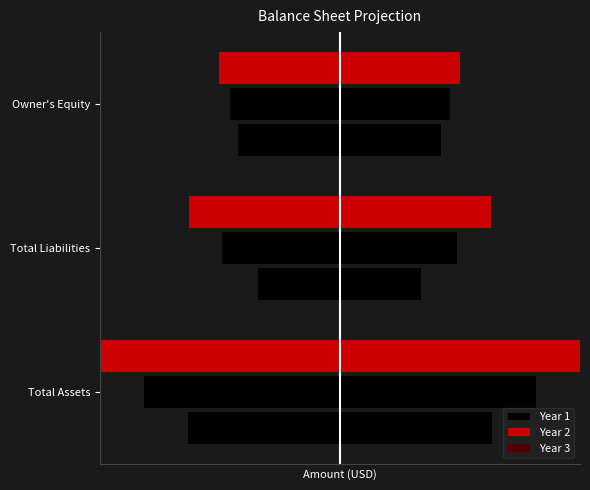

What is the difference between the highest and lowest values at Total Liabilities?

13378.3